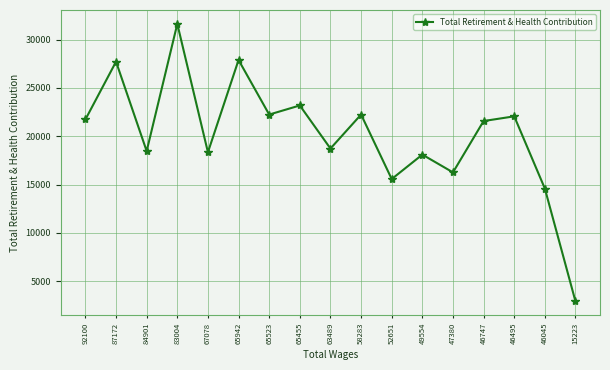

Is it true that the value at 46747 is 8394?

False